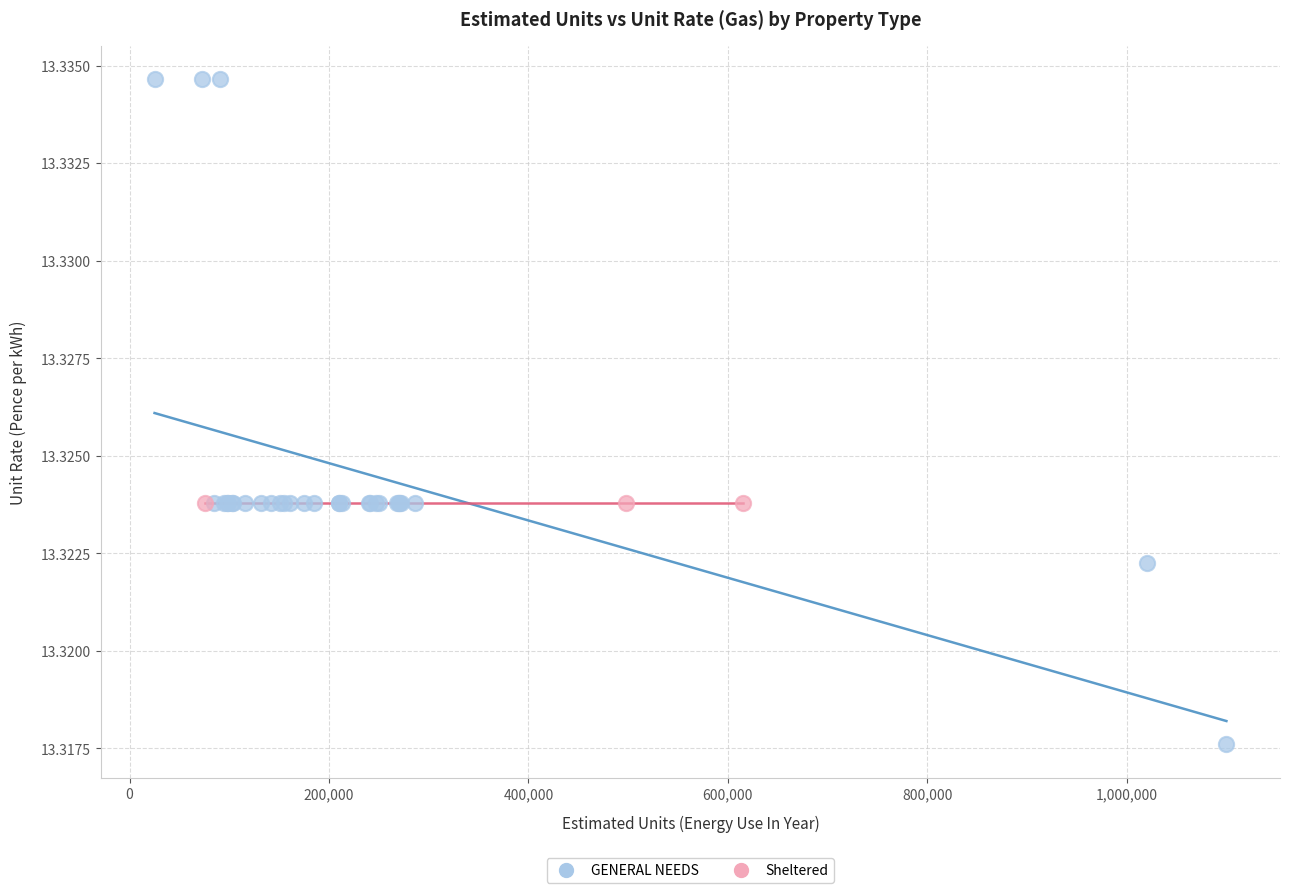

Which series contains the highest Y value?

GENERAL NEEDS